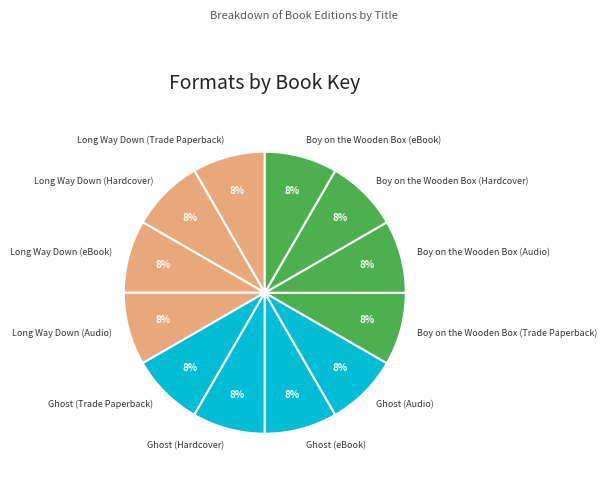

How many segments does this pie chart have?

12